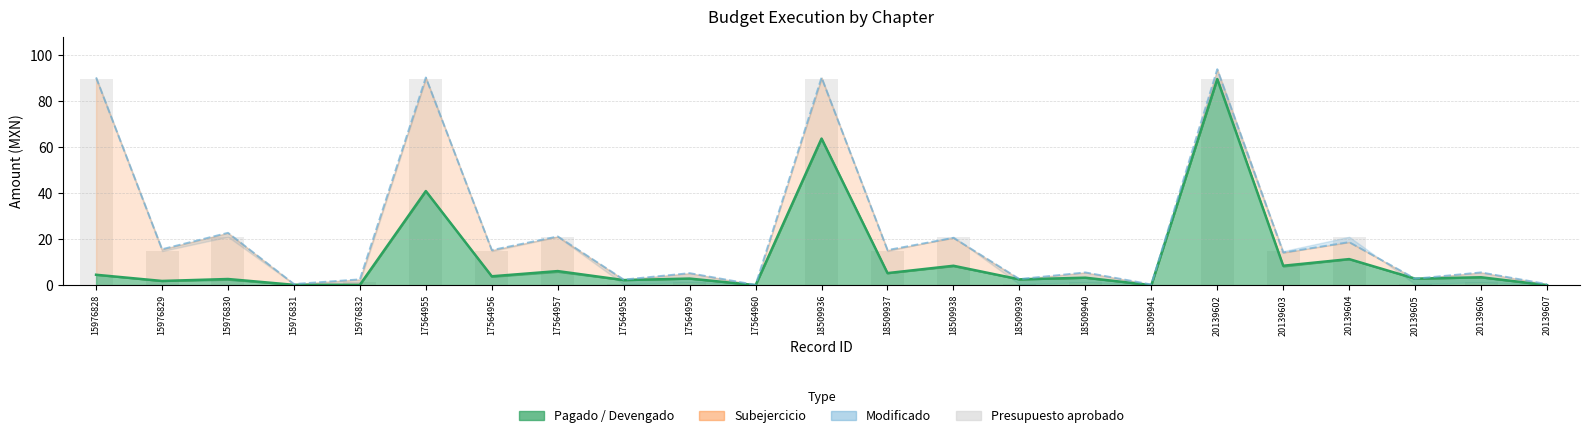

How many categories are shown in the chart?

23